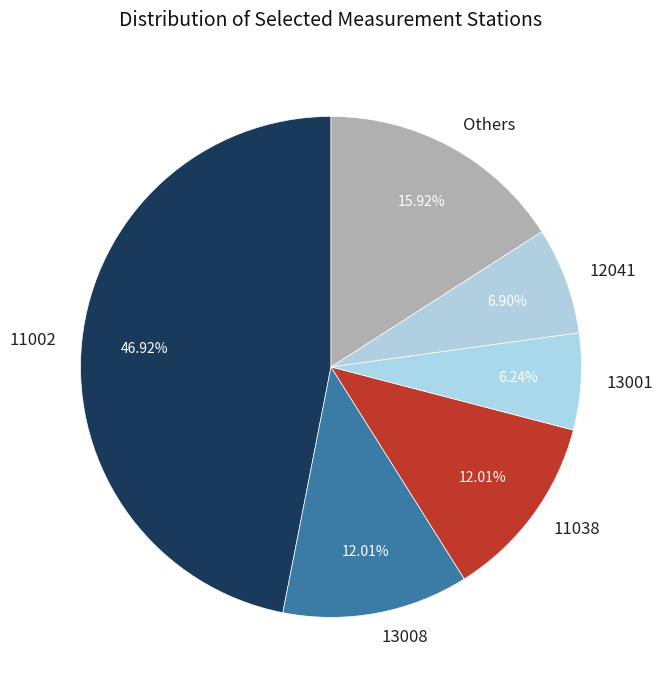

Count the number of slices in the pie.

6